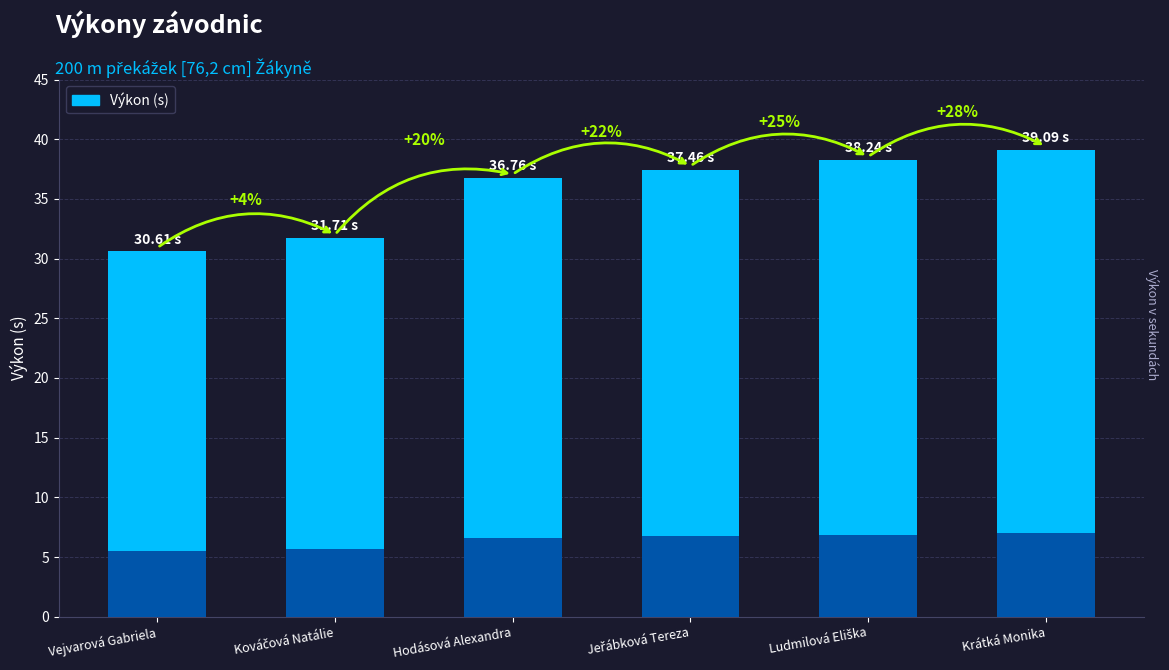

Between Jeřábková Tereza and Hodásová Alexandra, which is larger?

Jeřábková Tereza